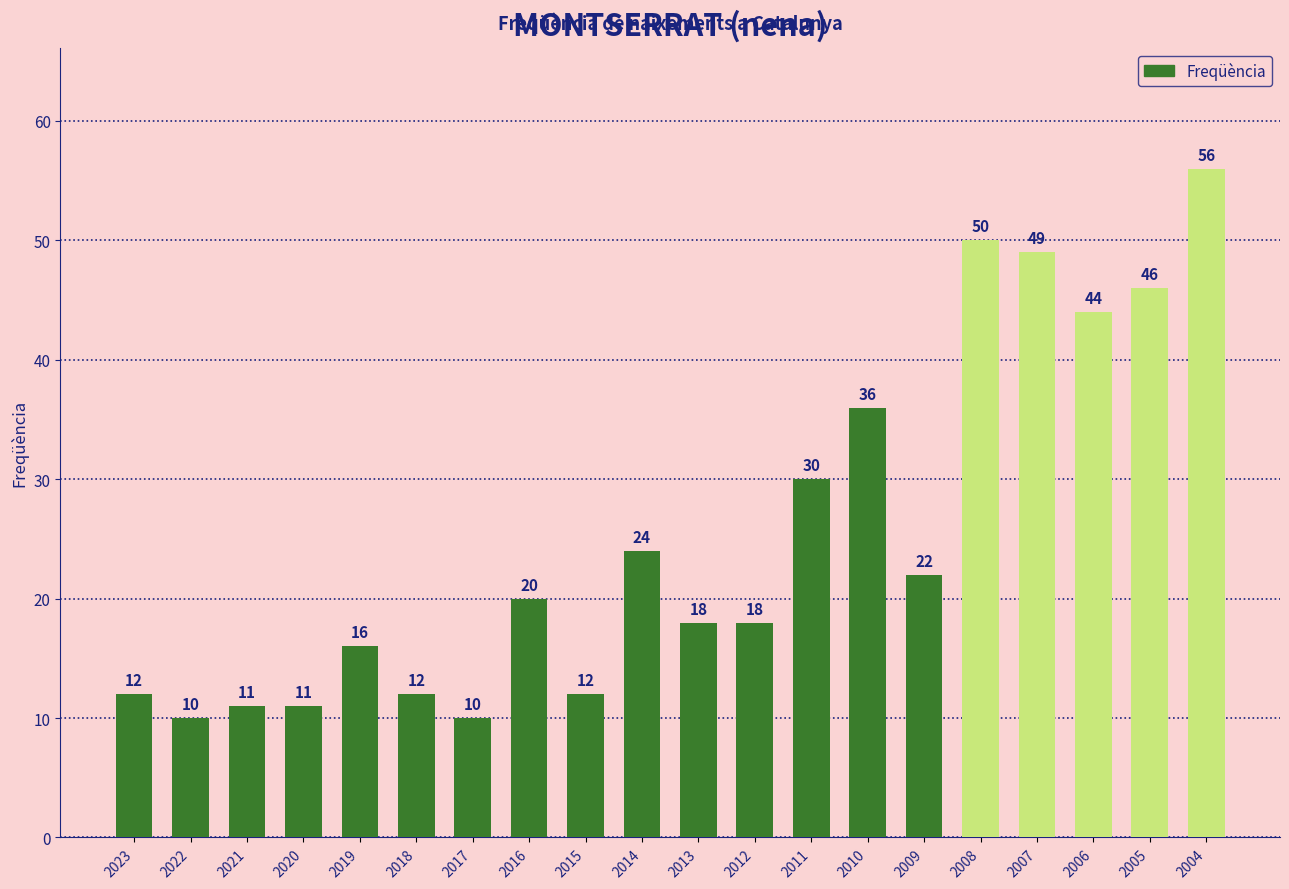

Reading left to right, extract all data points from this chart.

2023=12	2022=10	2021=11	2020=11	2019=16	2018=12	2017=10	2016=20	2015=12	2014=24	2013=18	2012=18	2011=30	2010=36	2009=22	2008=50	2007=49	2006=44	2005=46	2004=56